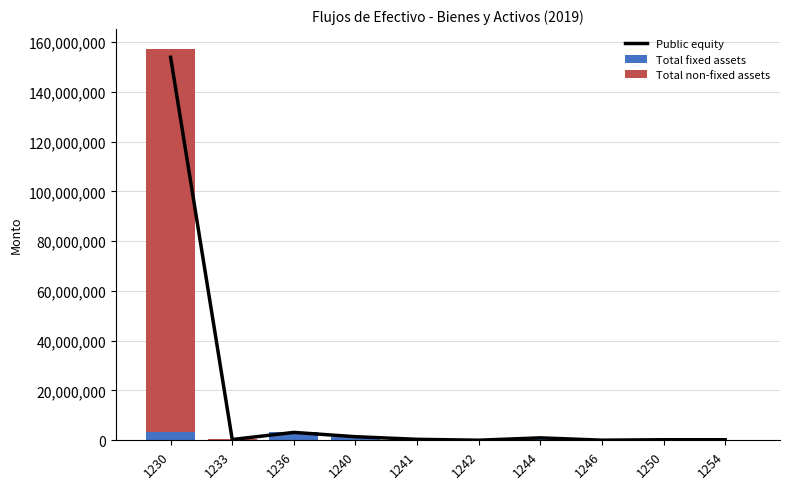

Reading right to left, what are all the values shown in this chart?

Public equity: 1254=222408.0	1250=222408.0	1246=42882.2	1244=975705.0	1242=28052.0	1241=388845.1	1240=1435484.3	1236=3165365.9	1233=304018.8	1230=153828725.0
Total fixed assets: 1254=222408.0	1250=222408.0	1246=42882.2	1244=975705.0	1242=28052.0	1241=388845.1	1240=1435484.3	1236=3165365.9	1233=304018.8	1230=3469384.7
Total non-fixed assets: 1254=0.0	1250=0.0	1246=0.0	1244=0.0	1242=0.0	1241=0.0	1240=0.0	1236=93394.0	1233=12000.0	1230=153828725.0